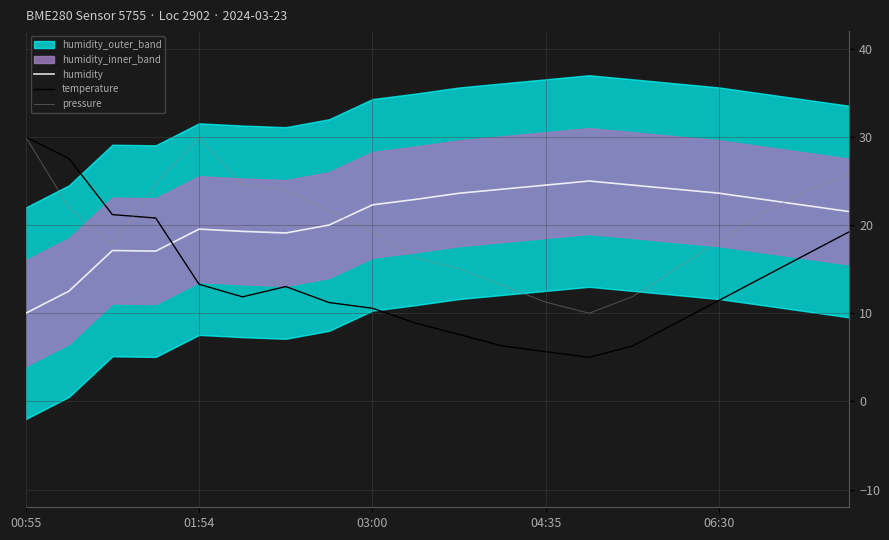

How many lines are shown in the chart?

3